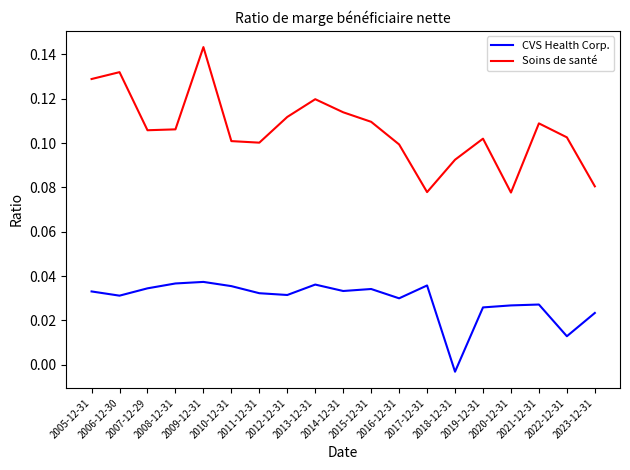

Is the value of CVS Health Corp. at 2021-12-31 greater than the value of Soins de santé at 2010-12-31?

No